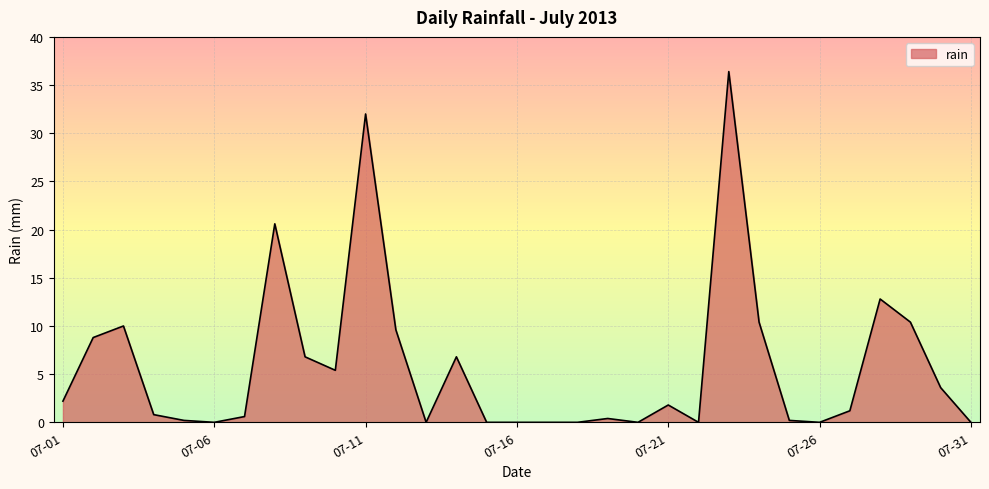

What is the difference between the maximum and minimum values?

36.4